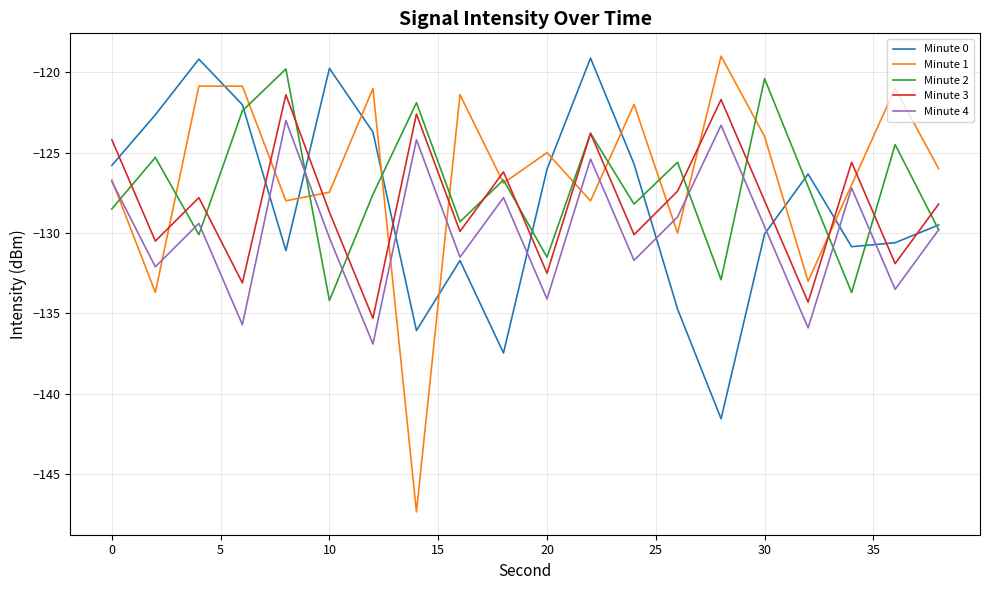

Which series has the widest spread of values?

Minute 1